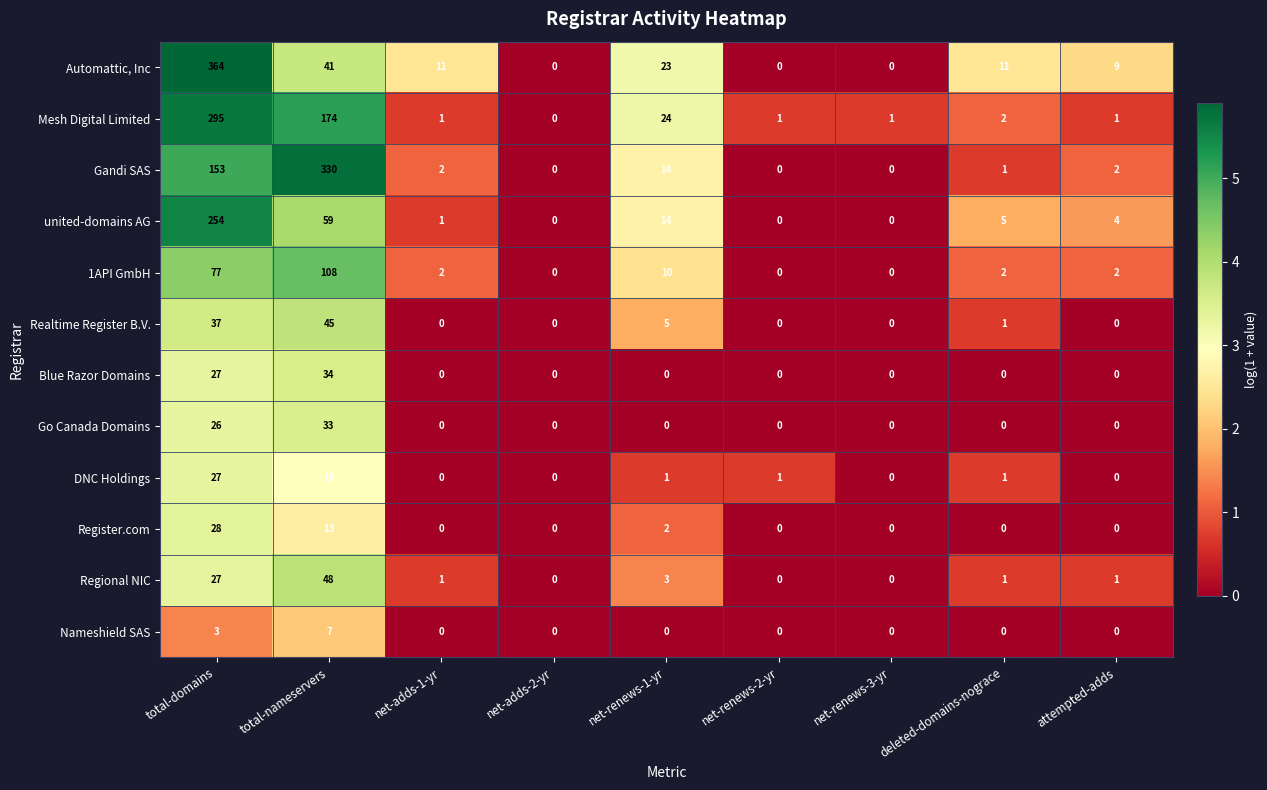

At which category is the sum across all series the highest?

total-domains